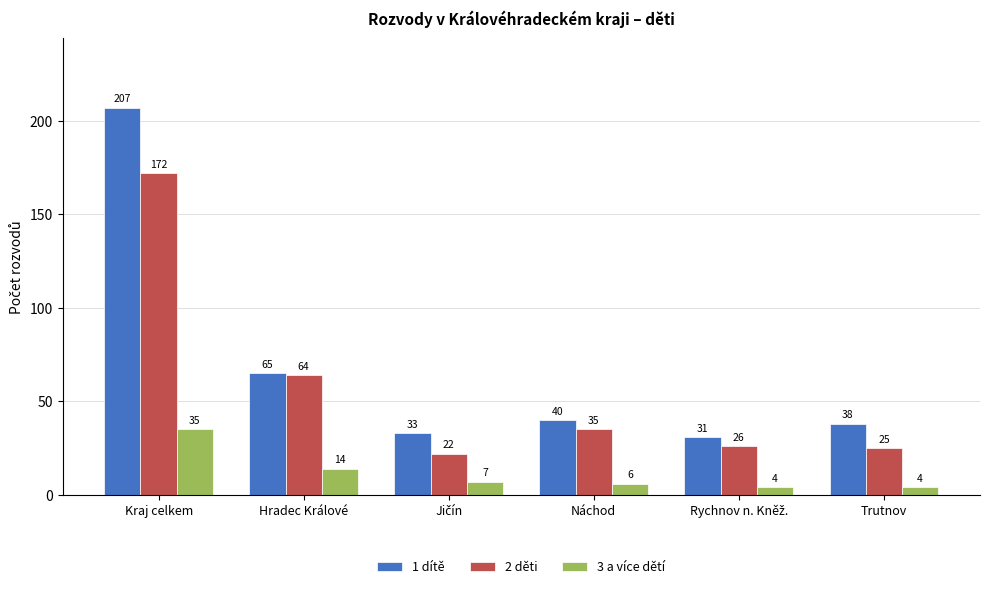

Are the bars horizontal?

No